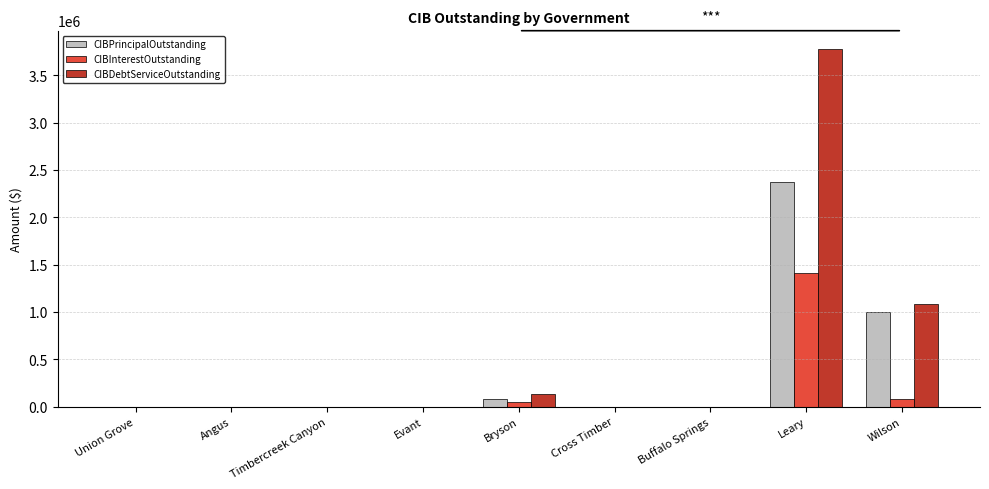

True or false: CIBInterestOutstanding has a value of 0.0 at Evant.

True